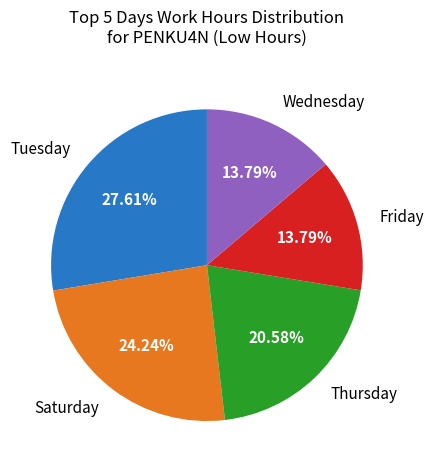

Is there a majority slice in this chart?

No